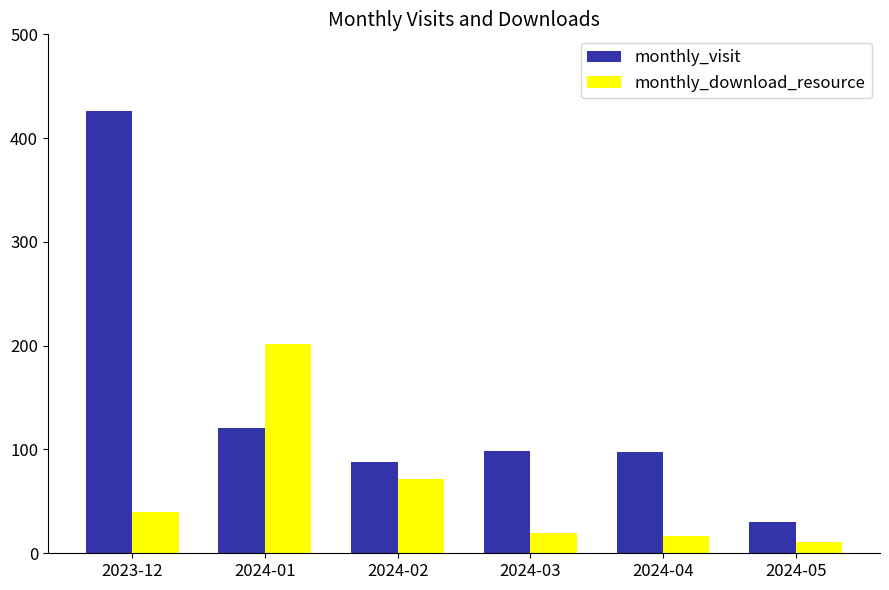

What is the average value of the monthly_download_resource series?

60